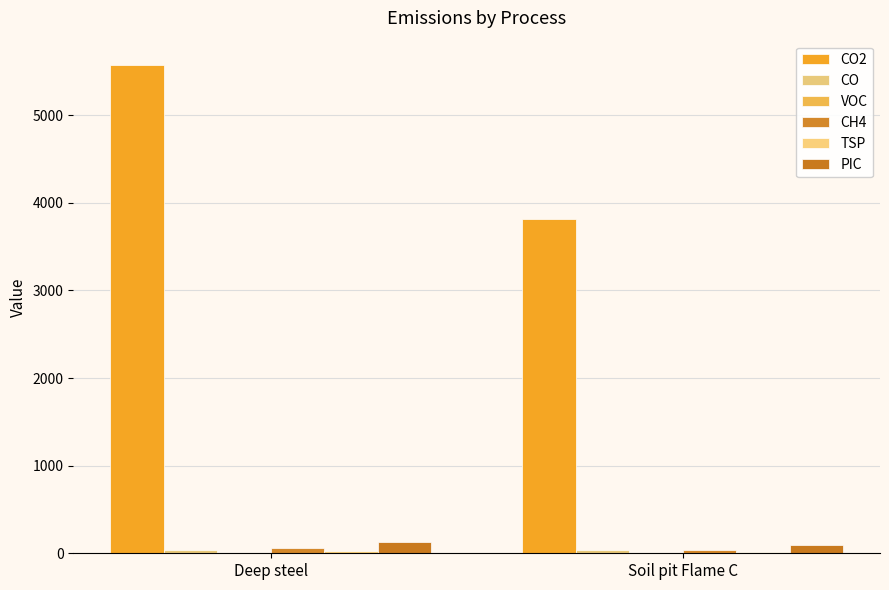

True or false: PIC has a value of 37.9 at Soil pit Flame C.

False